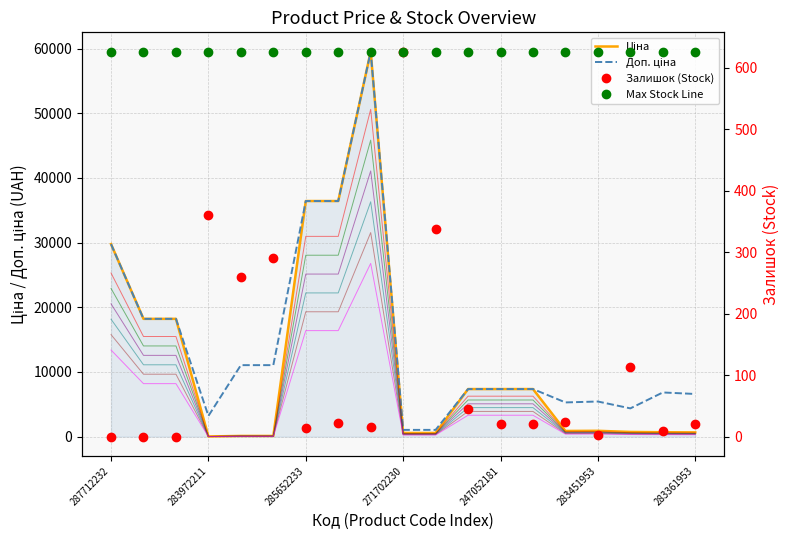

The Залишок (Stock) series shows 337.0 at 10. True or false?

True